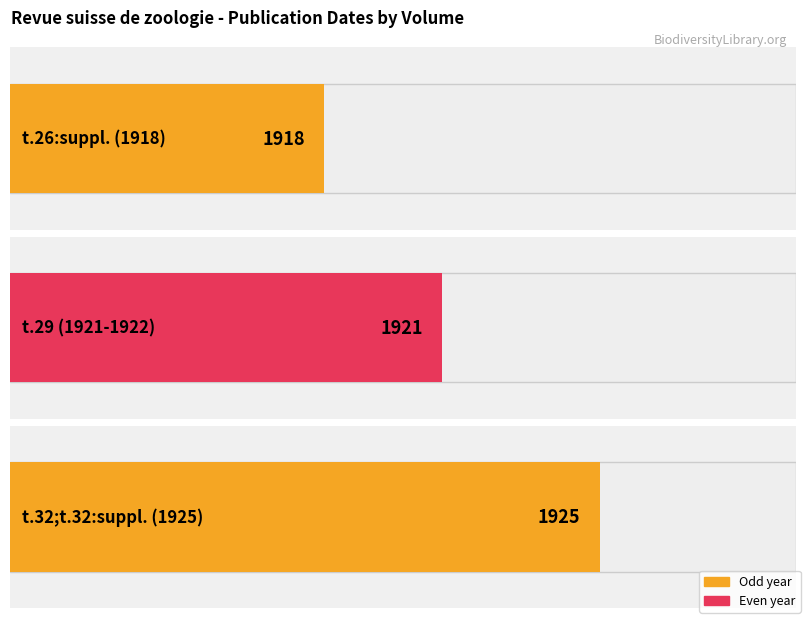

How many data points are above 1921?

1